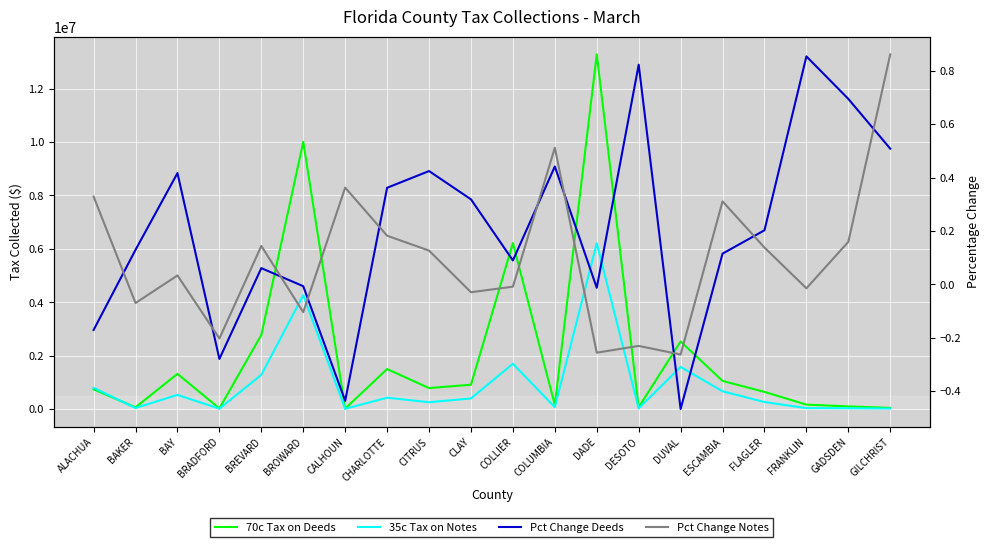

What is the sum of all Pct Change Deeds values?

4.1